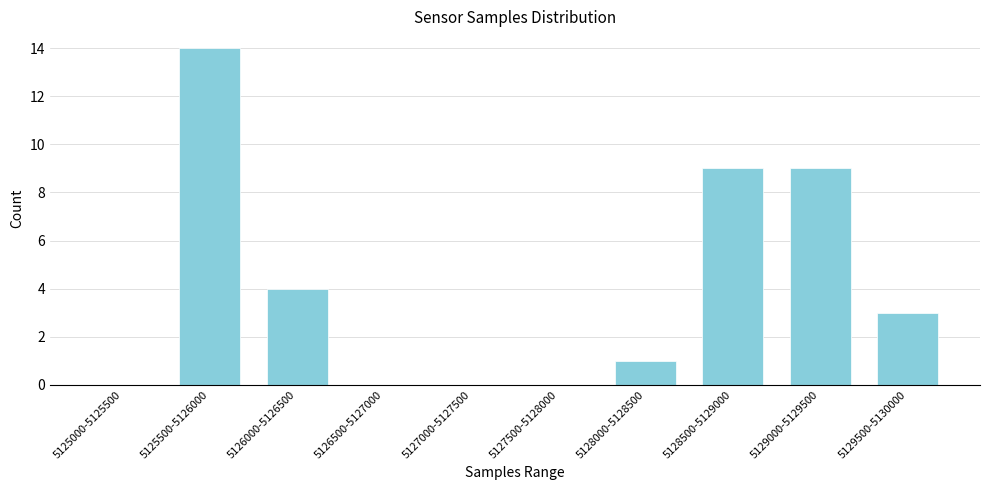

Reading left to right, transcribe all the data shown in this chart.

5125000-5125500=0	5125500-5126000=14	5126000-5126500=4	5126500-5127000=0	5127000-5127500=0	5127500-5128000=0	5128000-5128500=1	5128500-5129000=9	5129000-5129500=9	5129500-5130000=3